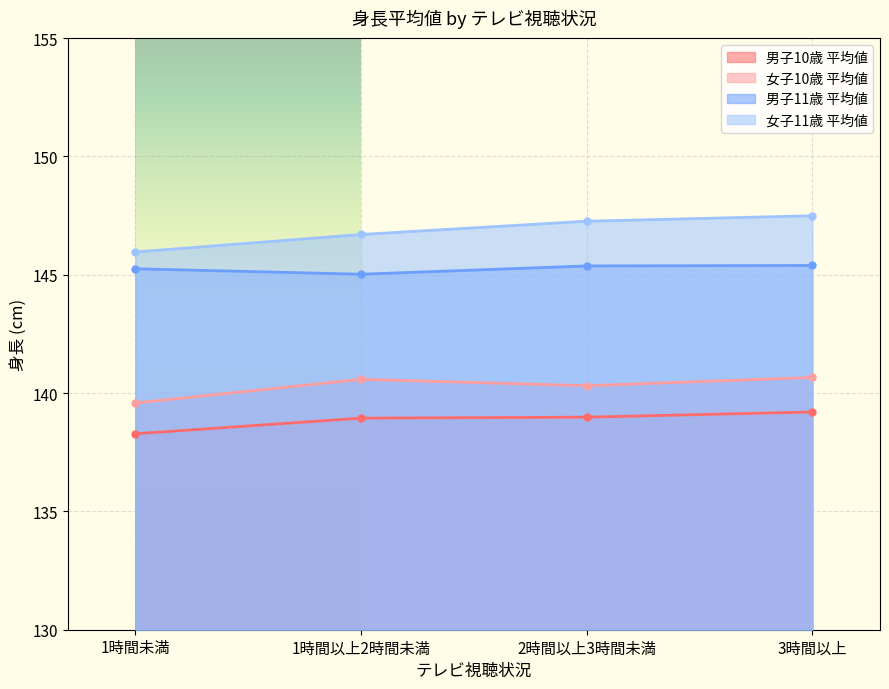

What position from the left is 1時間未満?

1